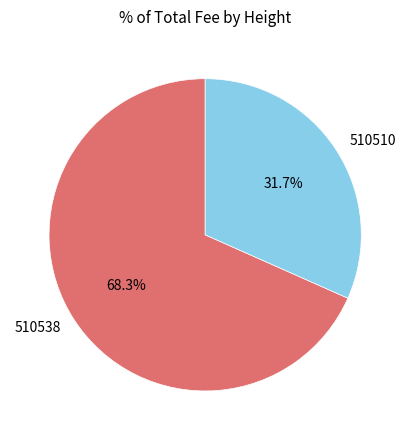

Which slice is the smallest?

510510